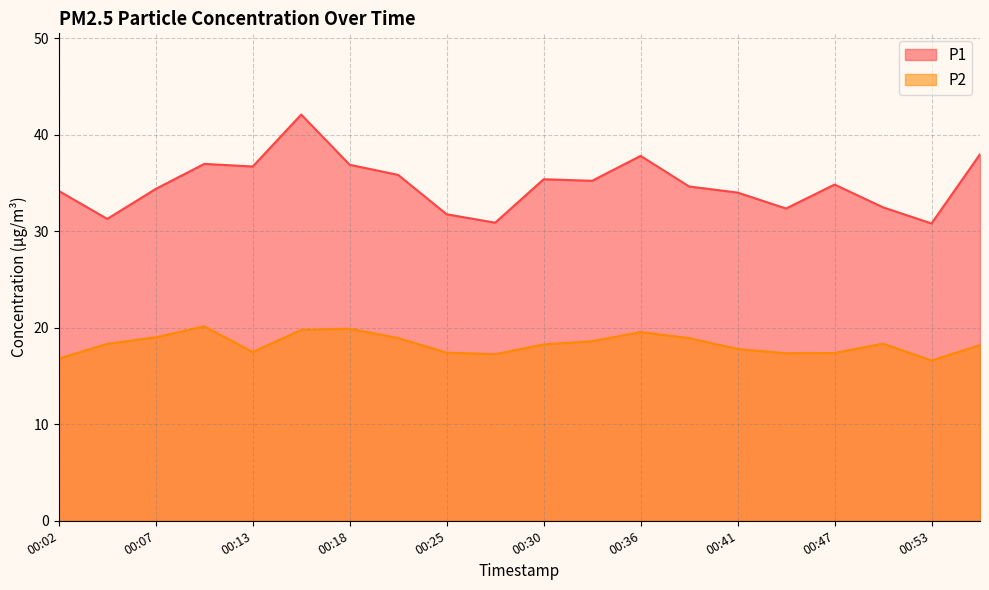

At which category does the chart reach its minimum across all series?

00:53